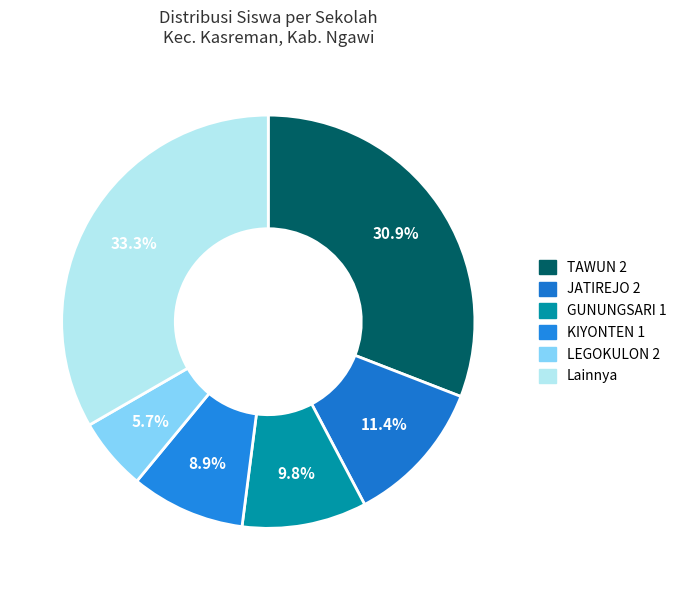

To the nearest percent, what is the average slice percentage?

17%